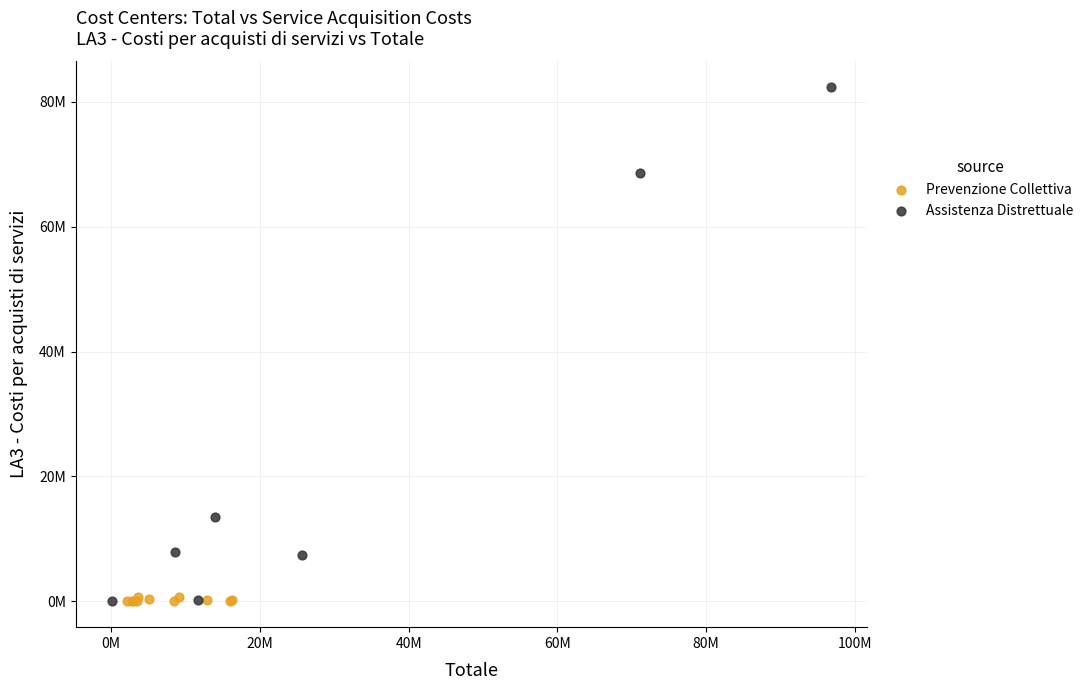

What are all the series names shown in the legend?

Prevenzione Collettiva, Assistenza Distrettuale